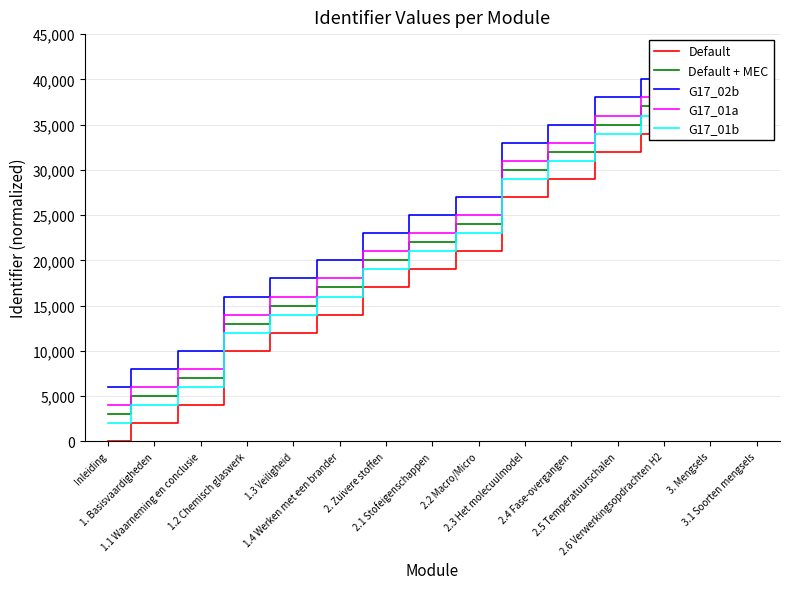

Reading left to right, transcribe all the data shown in this chart.

Default: 0.0	2000.0	4000.0	10000.0	12000.0	14000.0	17000.0	19000.0	21000.0	27000.0	29000.0	32000.0	34000.0	36000.0	38000.0
Default + MEC: 3000.0	5000.0	7000.0	13000.0	15000.0	17000.0	20000.0	22000.0	24000.0	30000.0	32000.0	35000.0	37000.0	39000.0	41000.0
G17_02b: 6000.0	8000.0	10000.0	16000.0	18000.0	20000.0	23000.0	25000.0	27000.0	33000.0	35000.0	38000.0	40000.0	42000.0	44000.0
G17_01a: 4000.0	6000.0	8000.0	14000.0	16000.0	18000.0	21000.0	23000.0	25000.0	31000.0	33000.0	36000.0	38000.0	40000.0	42000.0
G17_01b: 2000.0	4000.0	6000.0	12000.0	14000.0	16000.0	19000.0	21000.0	23000.0	29000.0	31000.0	34000.0	36000.0	38000.0	40000.0